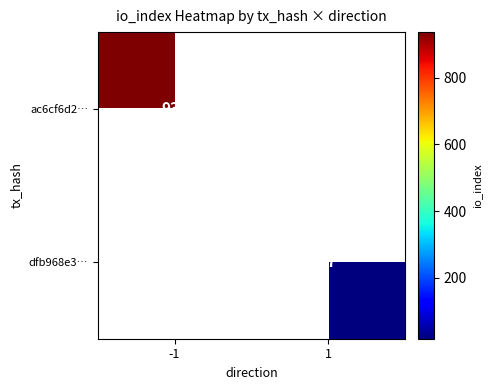

Count the number of categories in the chart.

2